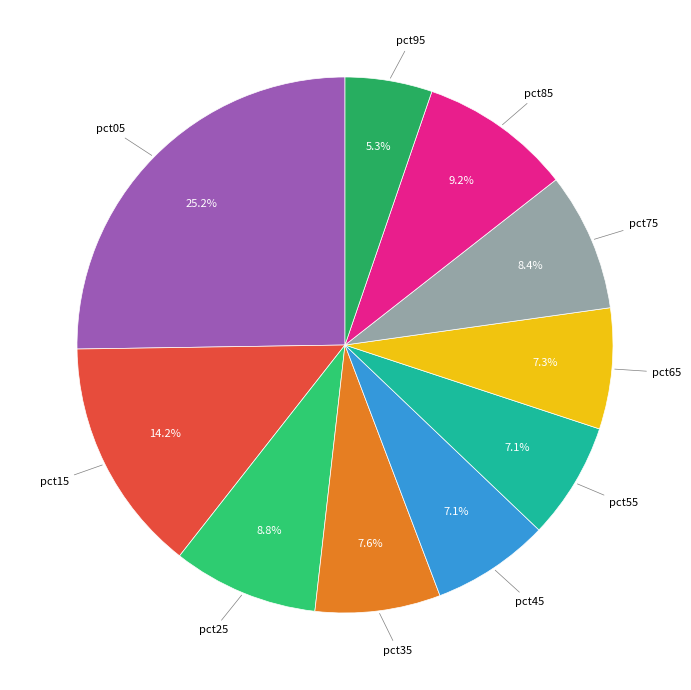

Rank the categories by value from lowest to highest.

pct95, pct55, pct45, pct65, pct35, pct75, pct25, pct85, pct15, pct05